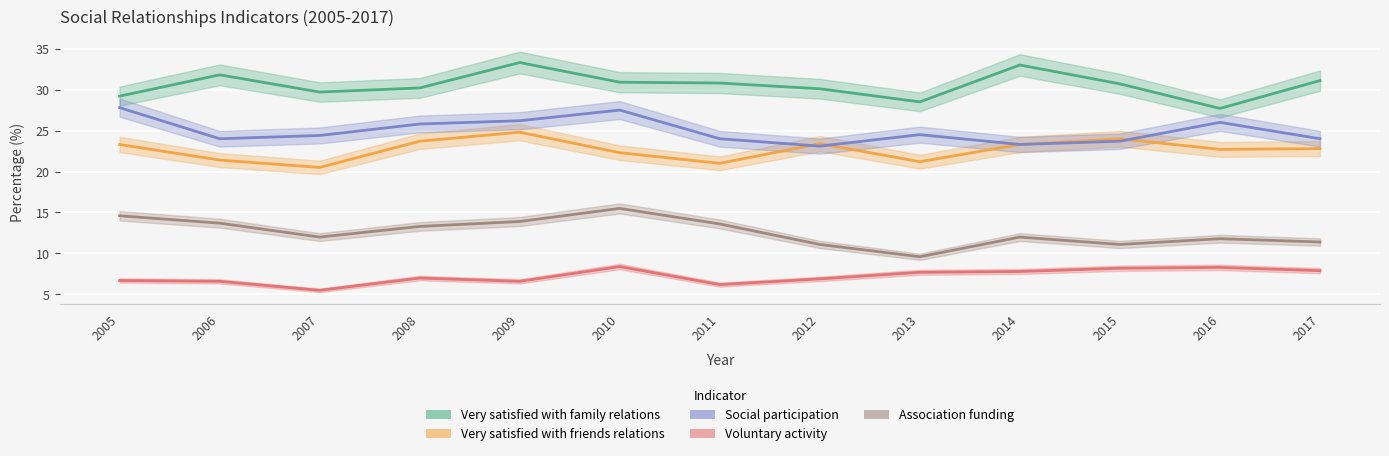

At which category is the sum across all series the highest?

2009